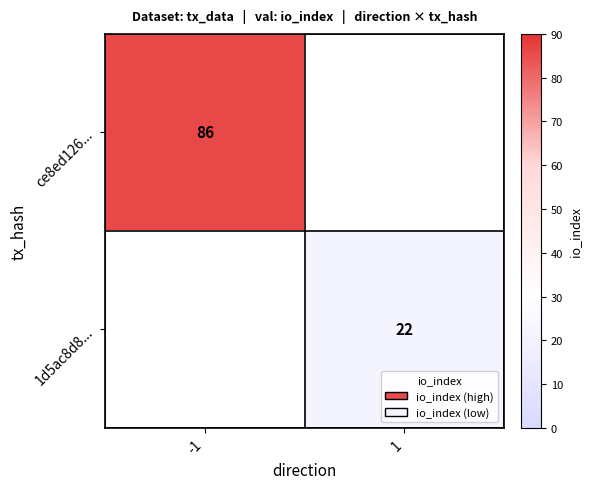

The ce8ed126... series shows 86 at -1. True or false?

True